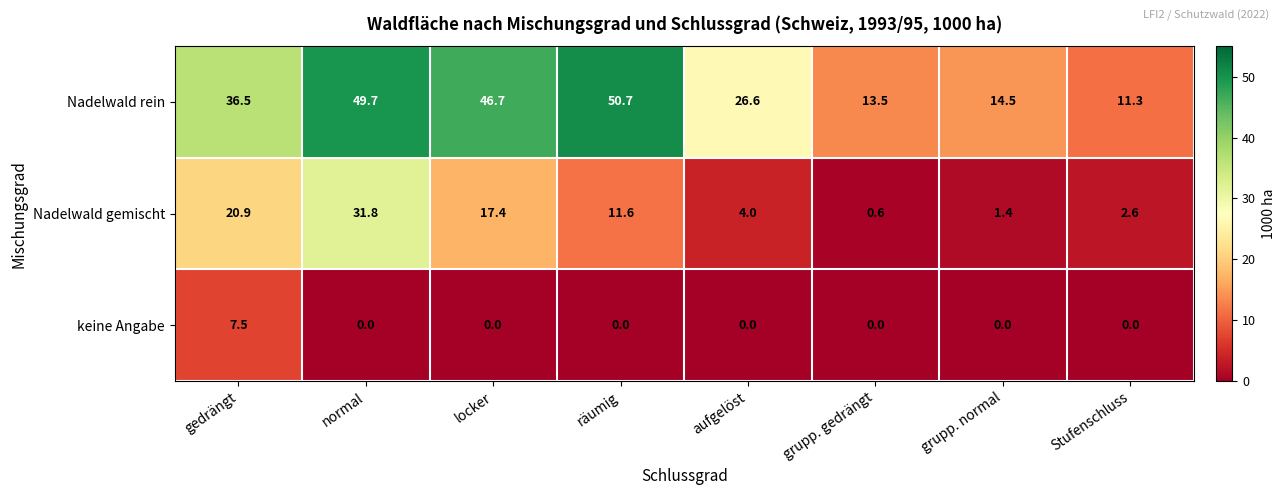

At which category does the chart reach its peak across all series?

räumig